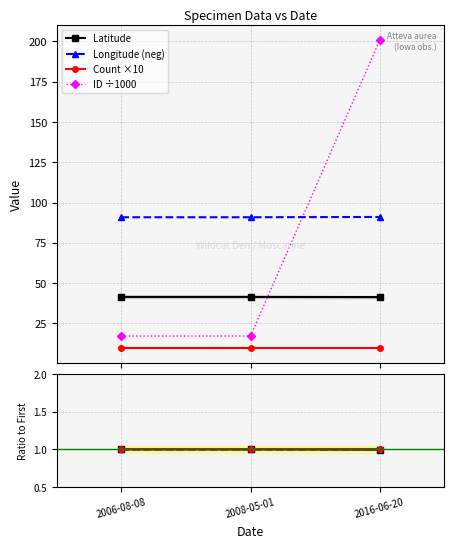

What is the label of the 1st point from the left?

2006-08-08